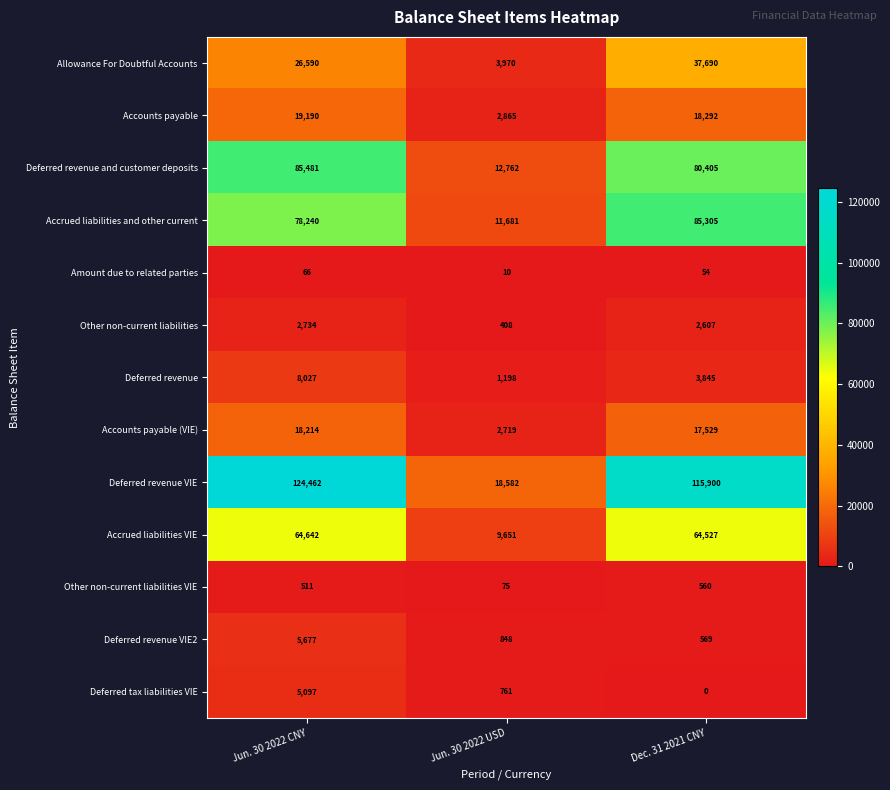

The value of Amount due to related parties at Jun. 30 2022 CNY is 30. True or false?

False